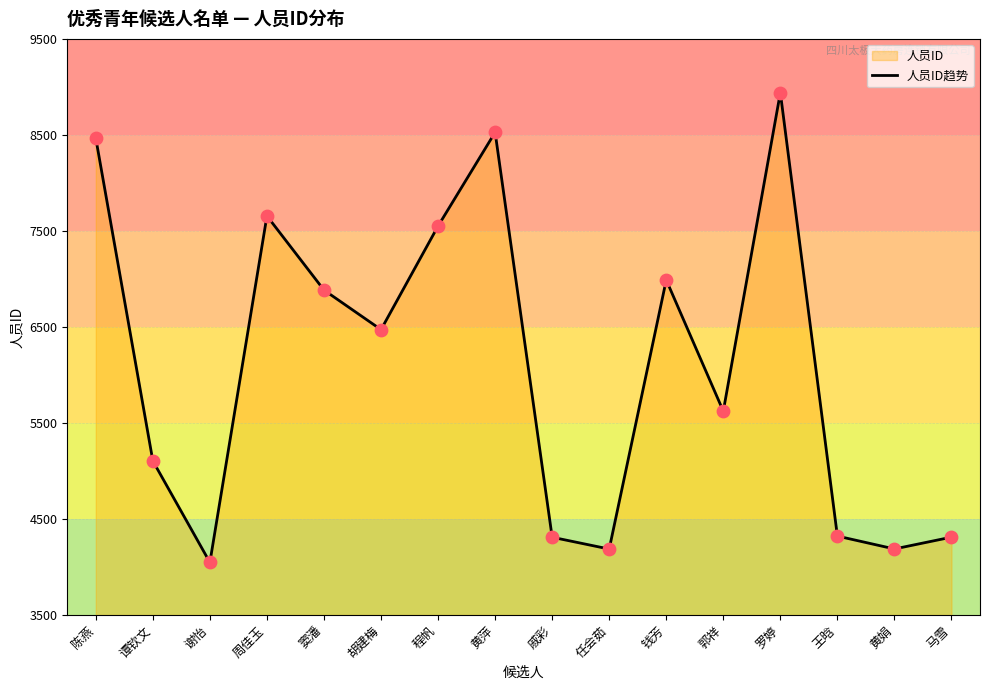

What is the ratio of the value at 钱芳 to the value at 黄萍?

0.8